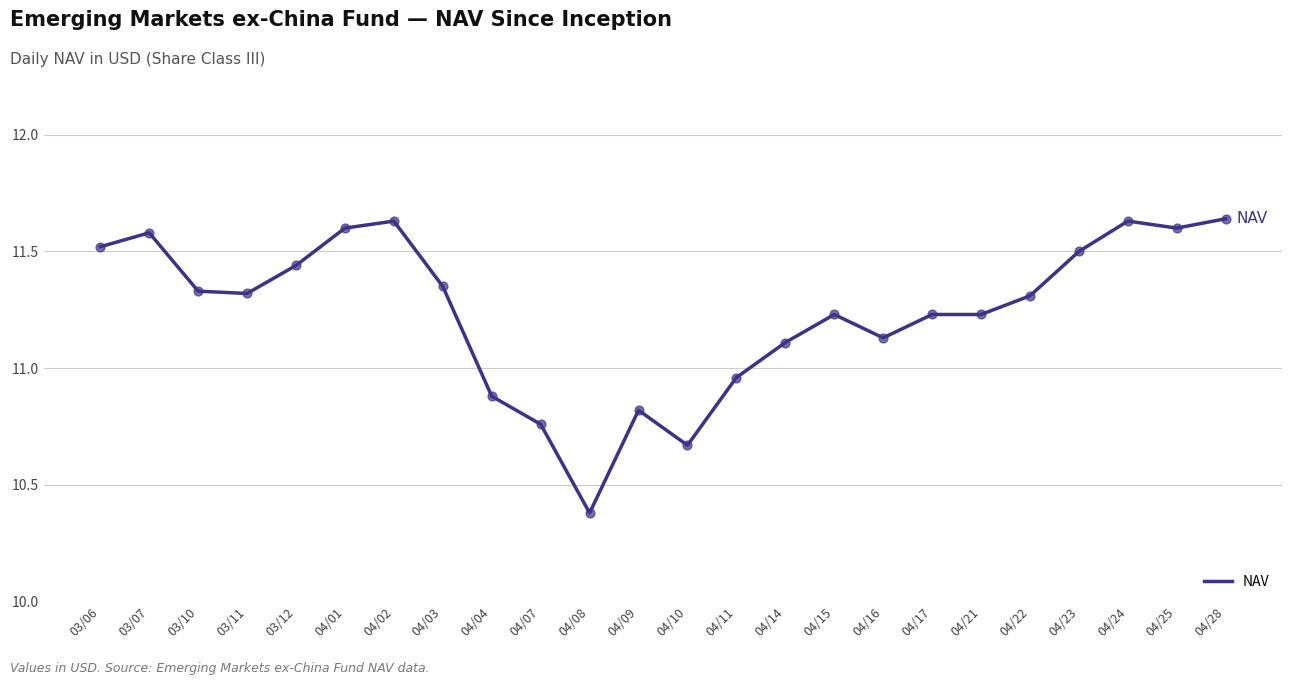

Between 03/10 and 04/02, which is larger?

04/02